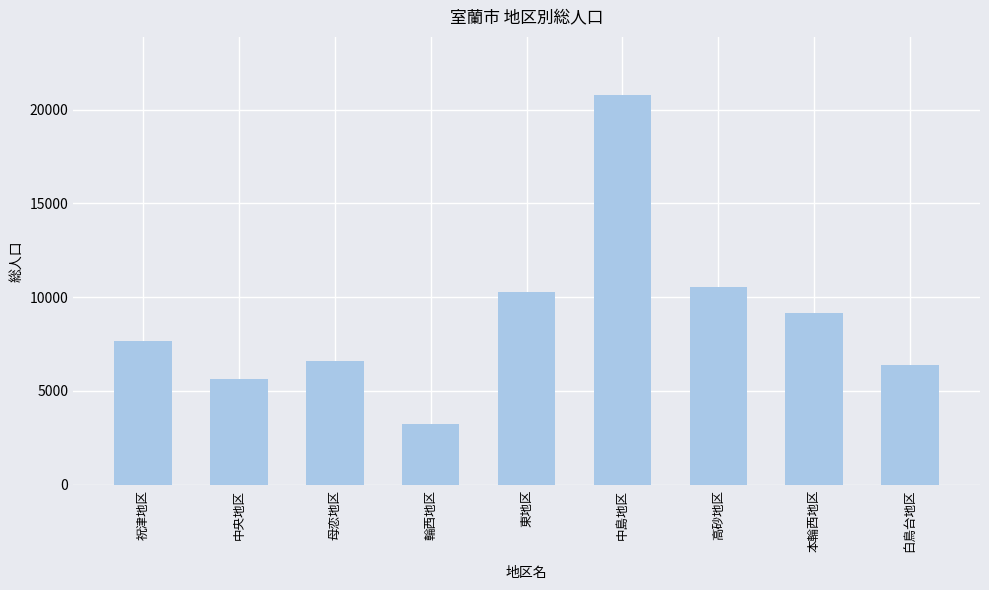

What is the change in value from 高砂地区 to 白鳥台地区?

-4159